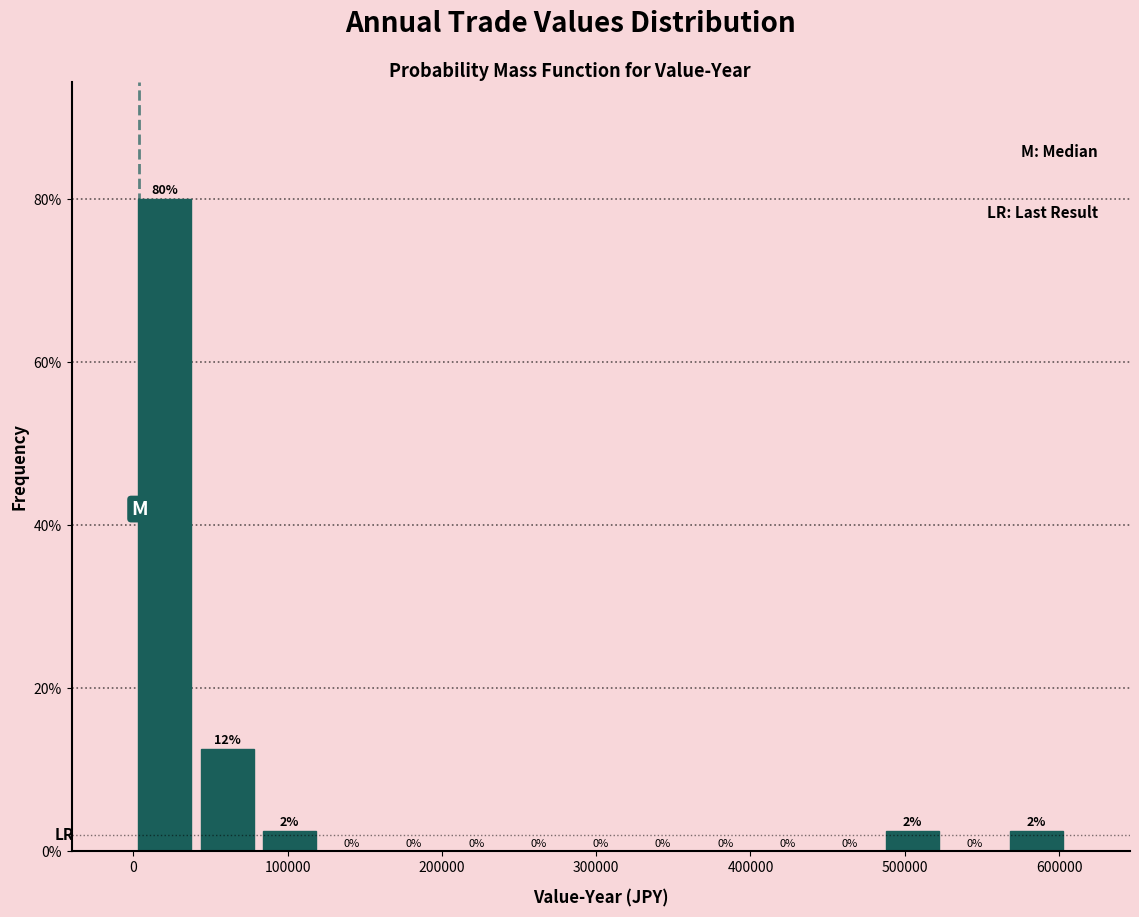

Which range on the x-axis has the tallest bar?

0 to 40000